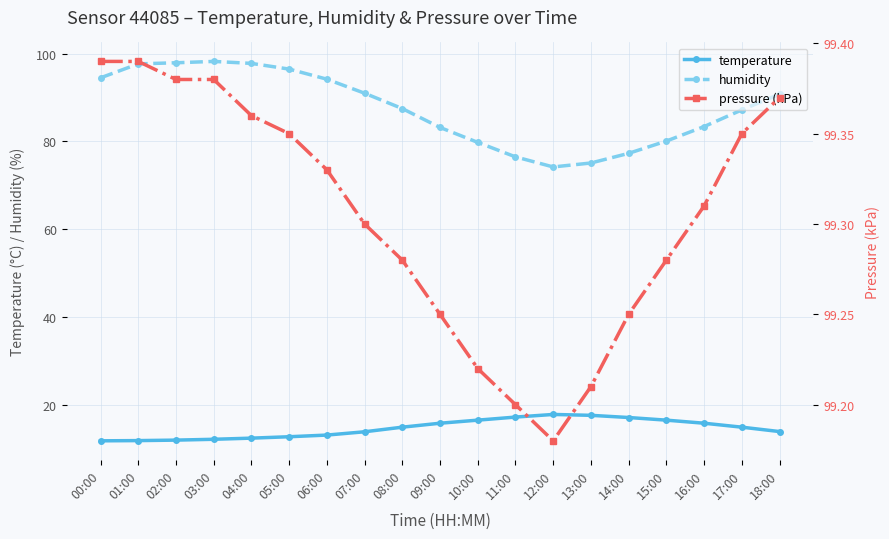

True or false: temperature has a value of 12.7 at 05:00.

True